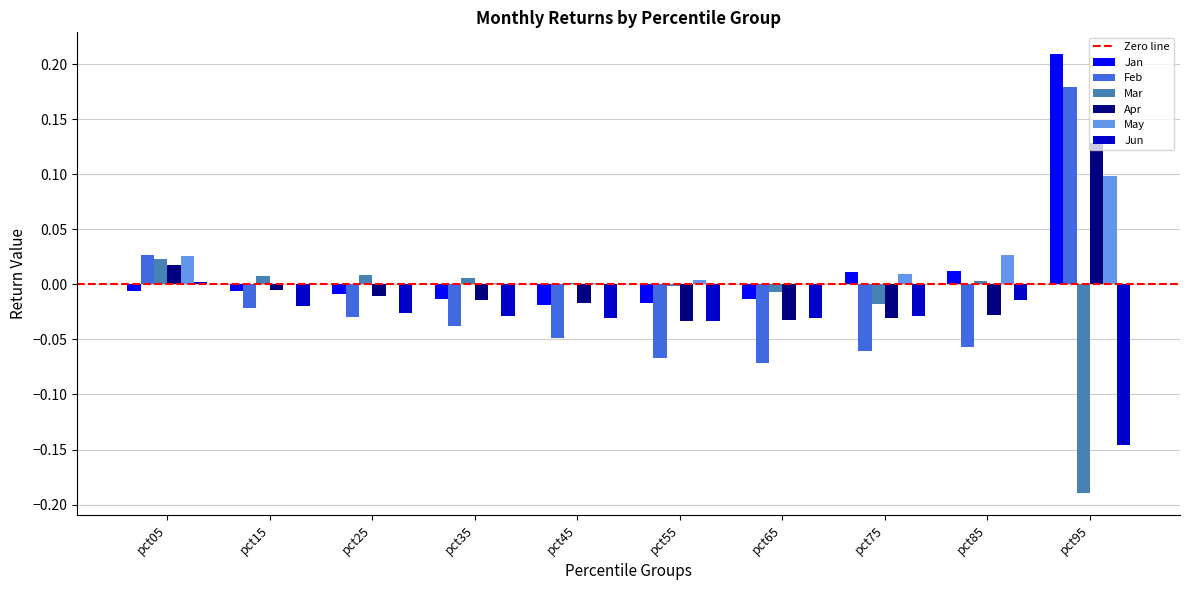

At which category is the sum across all series the highest?

pct95